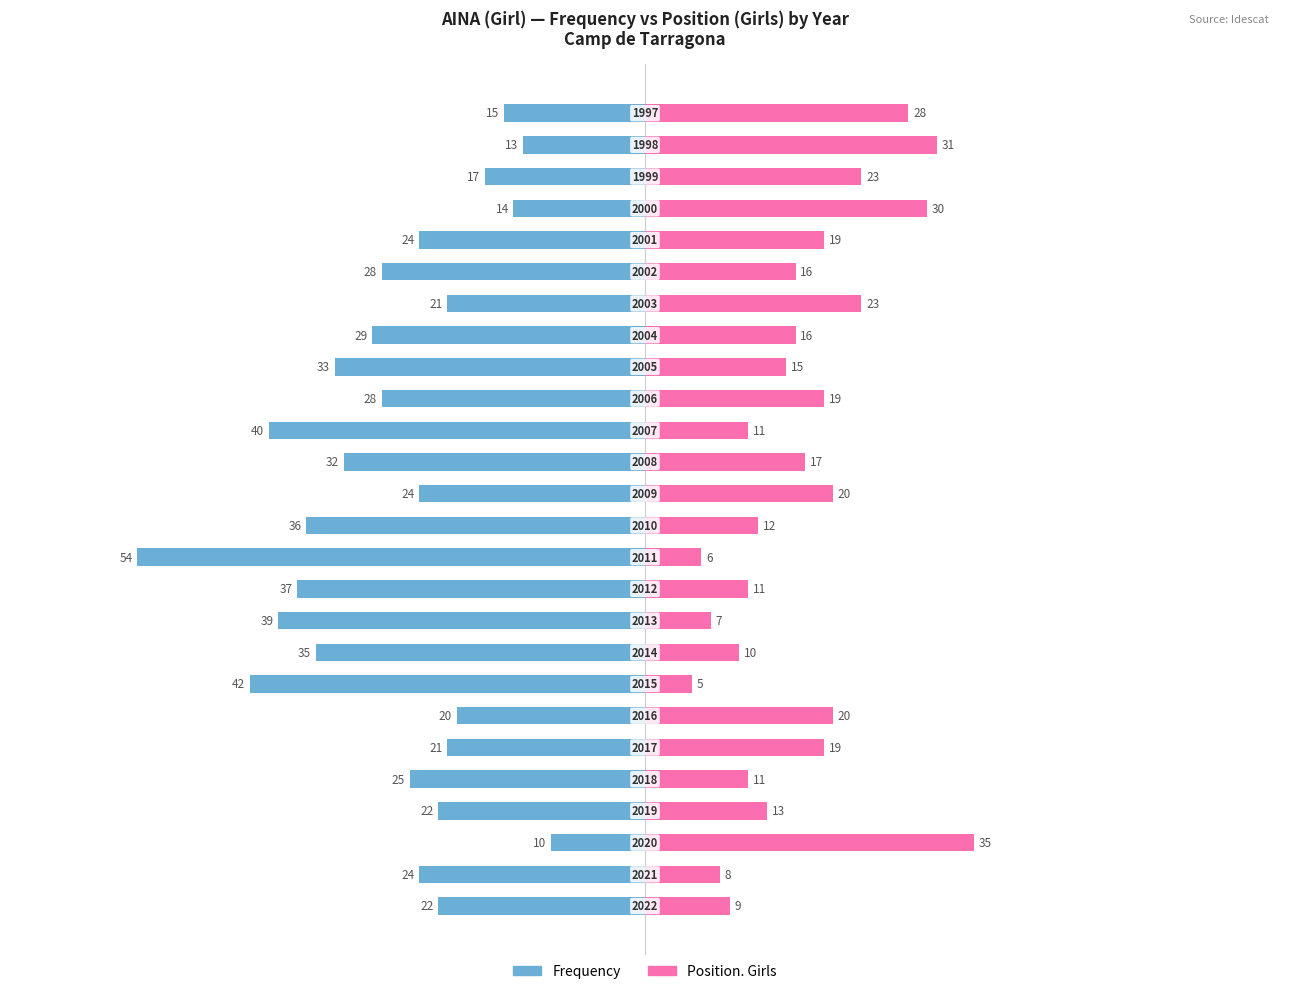

Is the value of Frequency at 15 greater than the value of Position. Girls at 2?

No